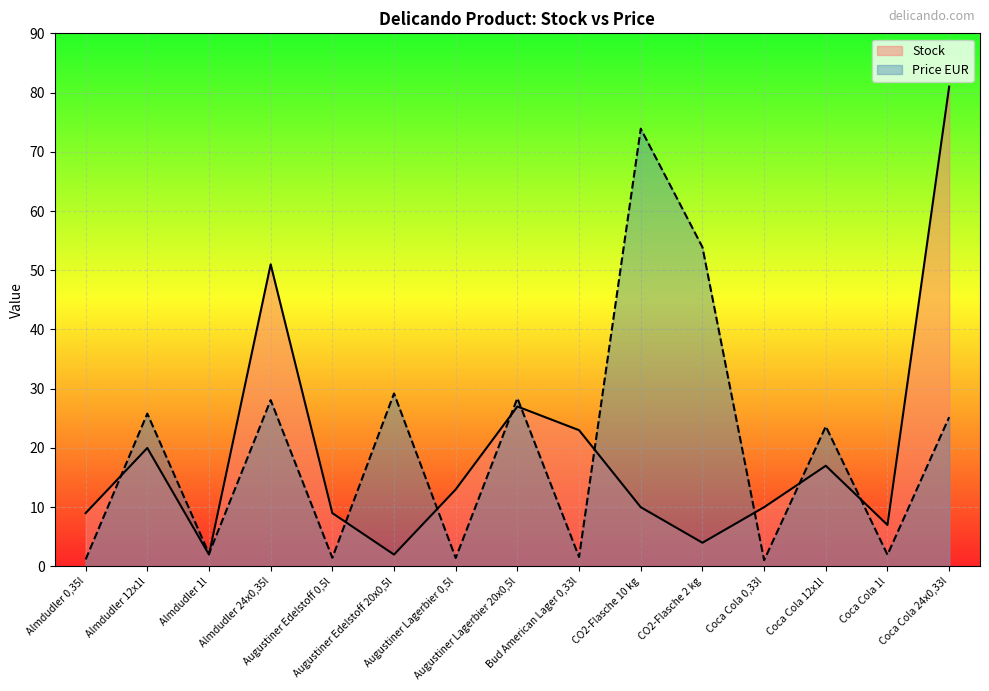

Between Augustiner Edelstoff 20x0,5l and CO2-Flasche 10 kg, which series saw the biggest shift?

Price EUR